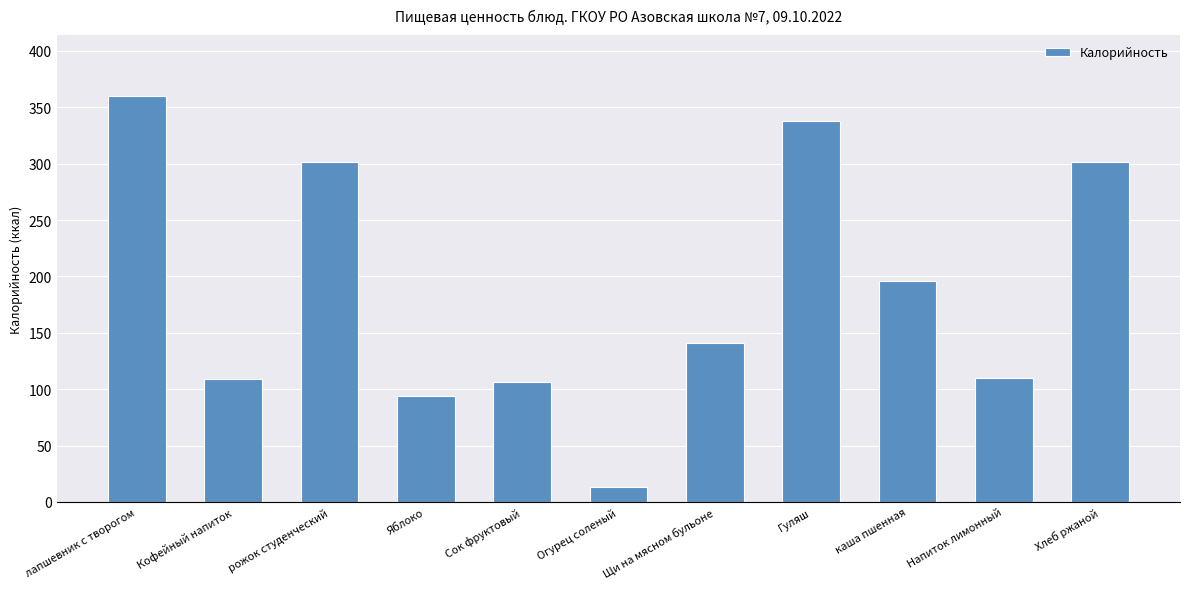

What is the sum of all values?

2069.2